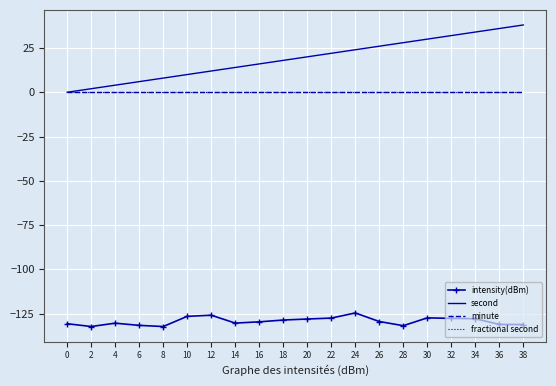

Is it true that minute equals 0.0 at 18?

True